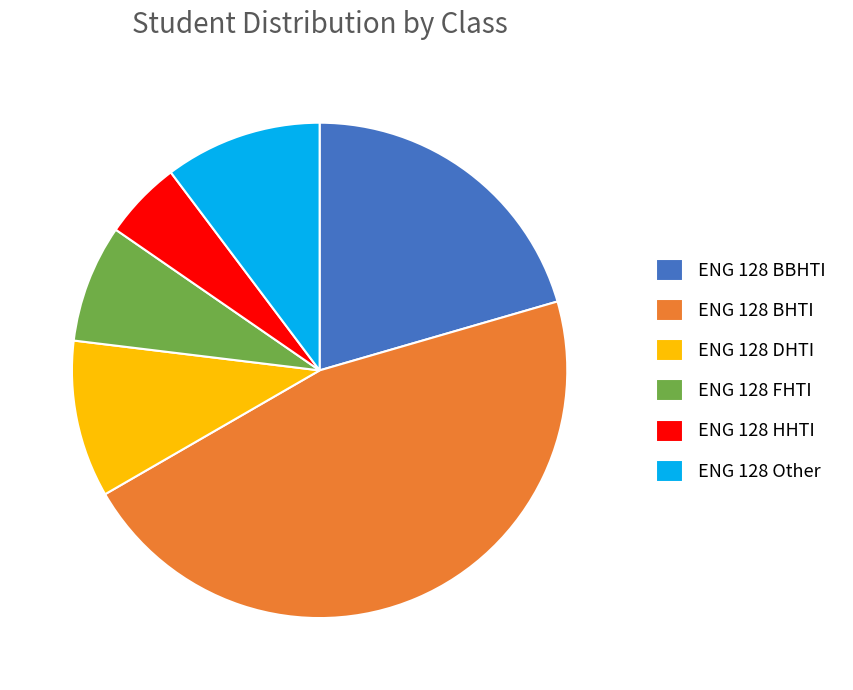

True or false: ENG 128 BBHTI accounts for 12% of the total.

False